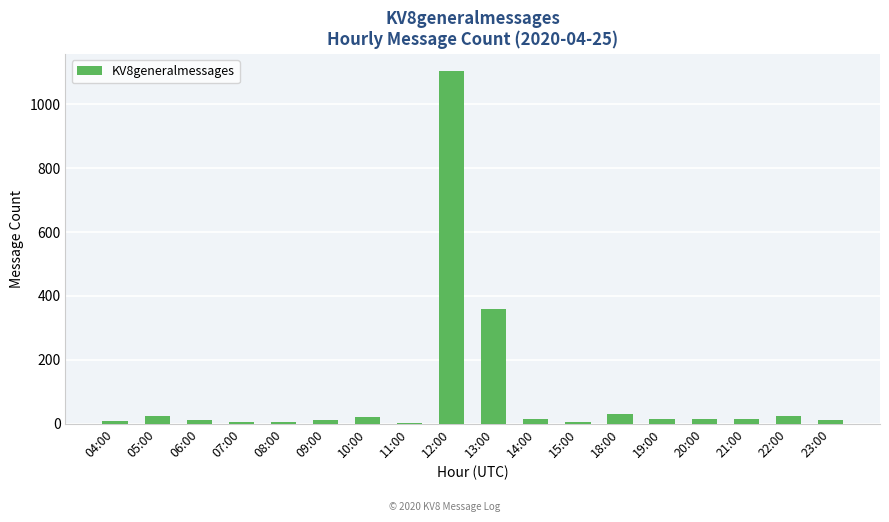

How many series are shown in this chart?

1